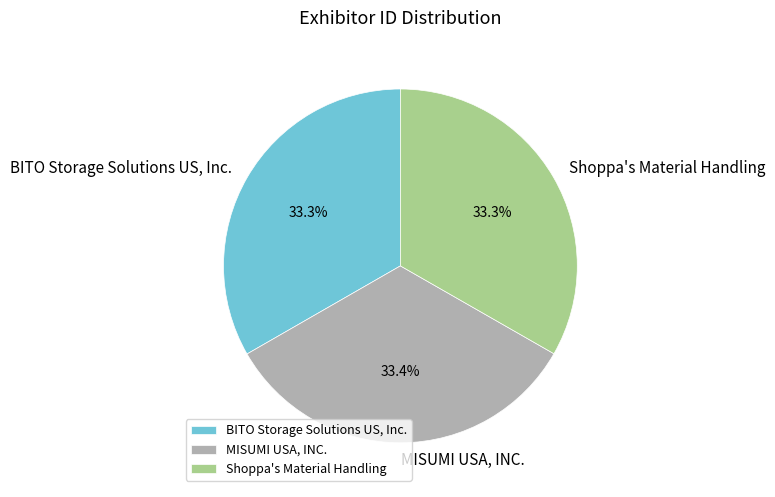

What is the total percentage of MISUMI USA, INC. and BITO Storage Solutions US, Inc.?

66.7%